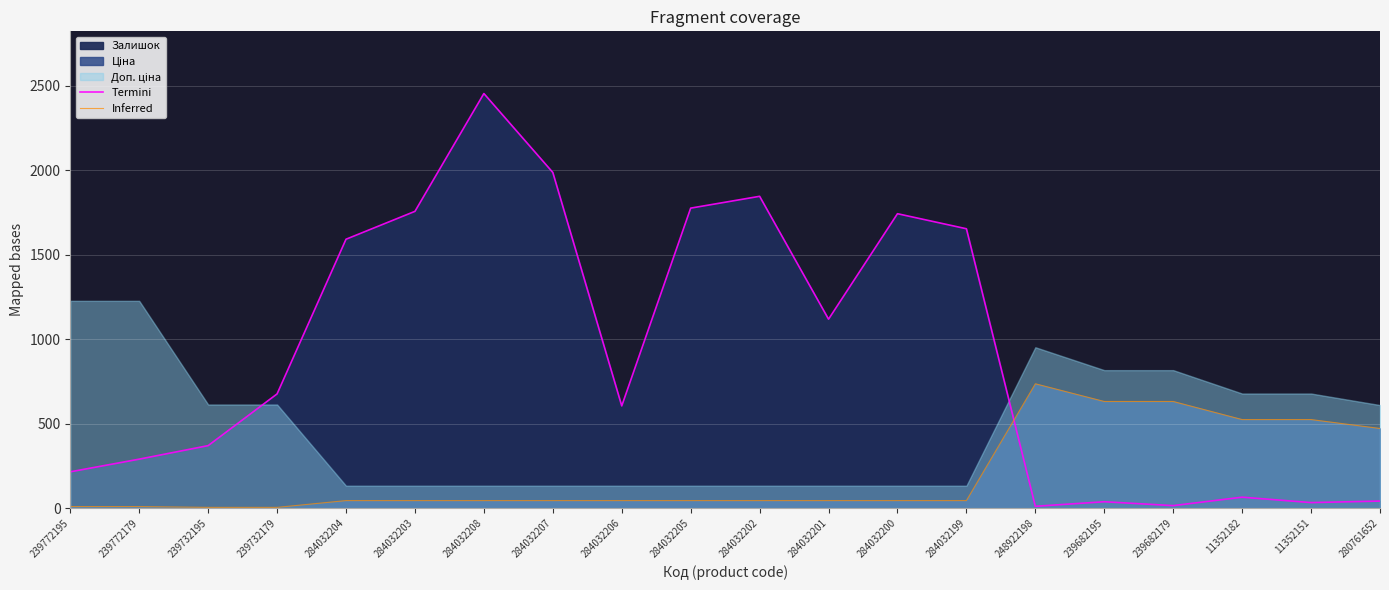

Reading right to left, what are all the values shown in this chart?

Termini: 280761652=42.0	11352151=33.0	11352182=65.0	239682179=15.0	239682195=38.0	248922198=11.0	284032199=1653.0	284032200=1742.0	284032201=1118.0	284032202=1845.0	284032205=1775.0	284032206=605.0	284032207=1986.0	284032208=2453.0	284032203=1756.0	284032204=1591.0	239732179=676.0	239732195=370.0	239772179=290.0	239772195=215.0
Inferred: 280761652=471.4	11352151=524.2	11352182=524.2	239682179=631.2	239682195=631.2	248922198=735.9	284032199=44.8	284032200=44.8	284032201=44.8	284032202=44.8	284032205=44.8	284032206=44.8	284032207=44.8	284032208=44.8	284032203=44.8	284032204=44.8	239732179=4.7	239732195=4.7	239772179=9.5	239772195=9.5